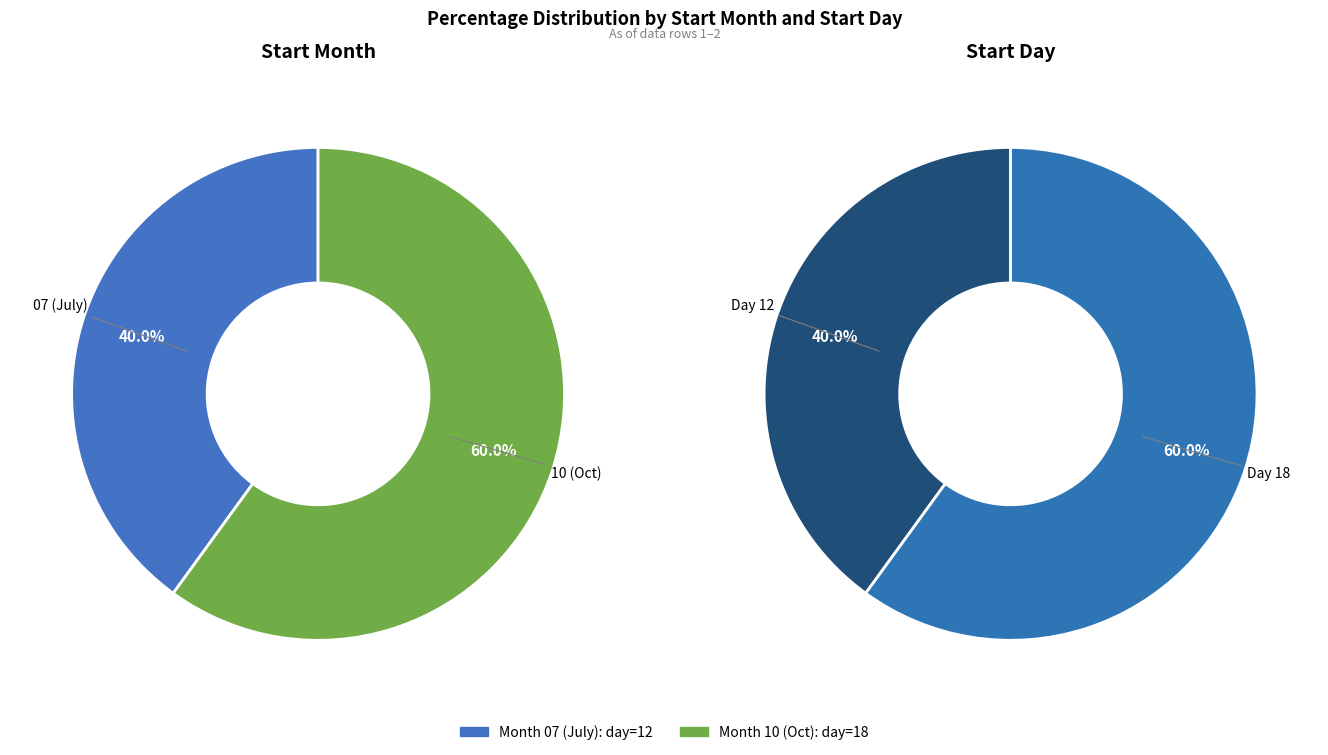

True or false: 07 accounts for 48% of the total.

False